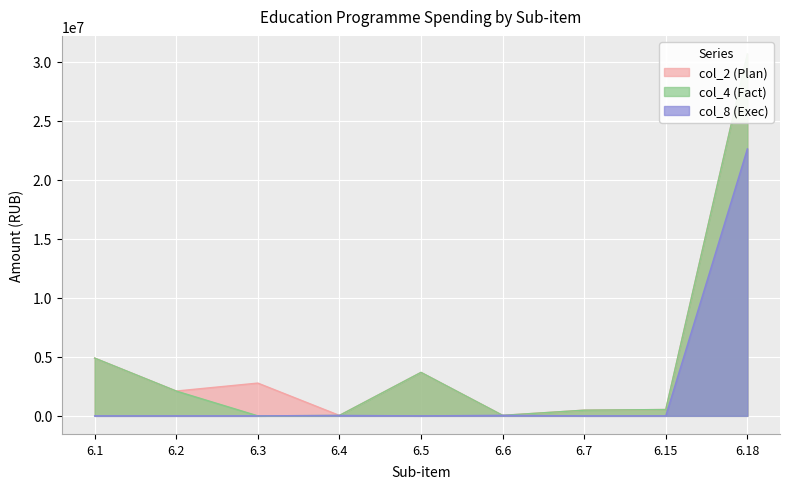

How many data points in col_8 (Exec) are above 0?

3